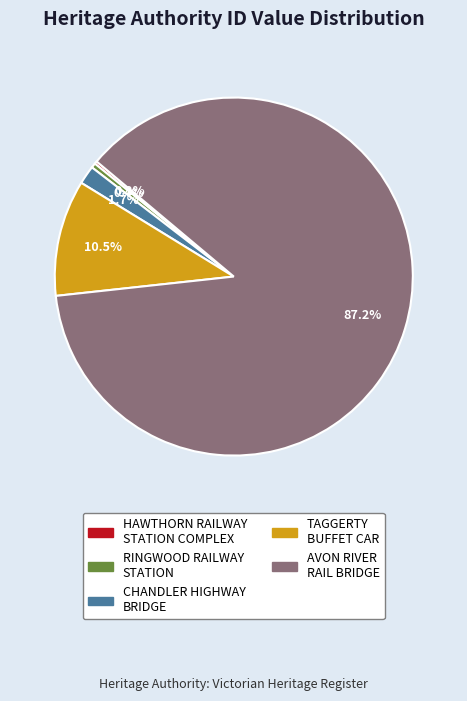

Which category accounts for the majority?

AVON RIVER RAIL BRIDGE